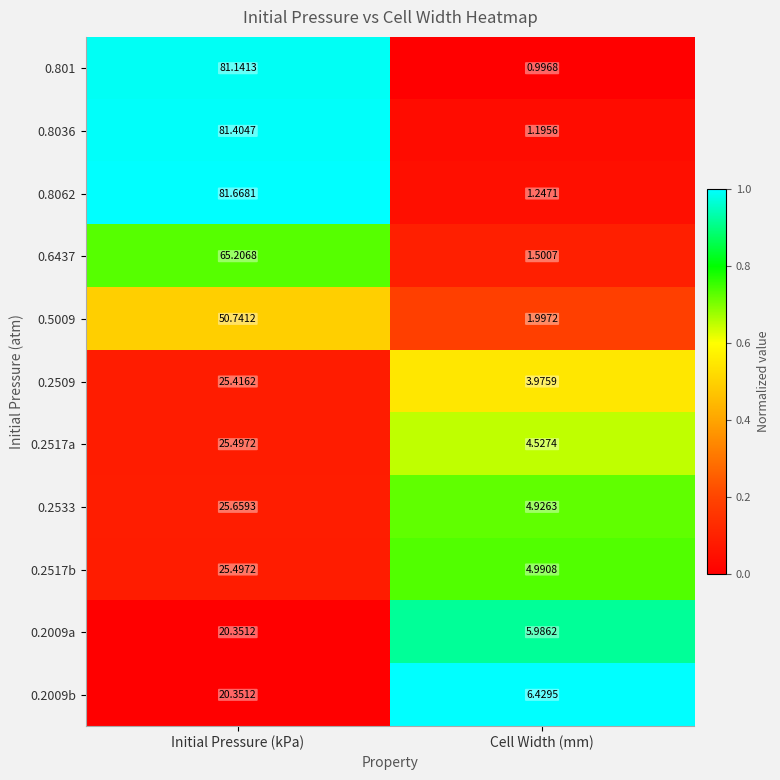

At which category does the chart reach its minimum across all series?

Cell Width (mm)